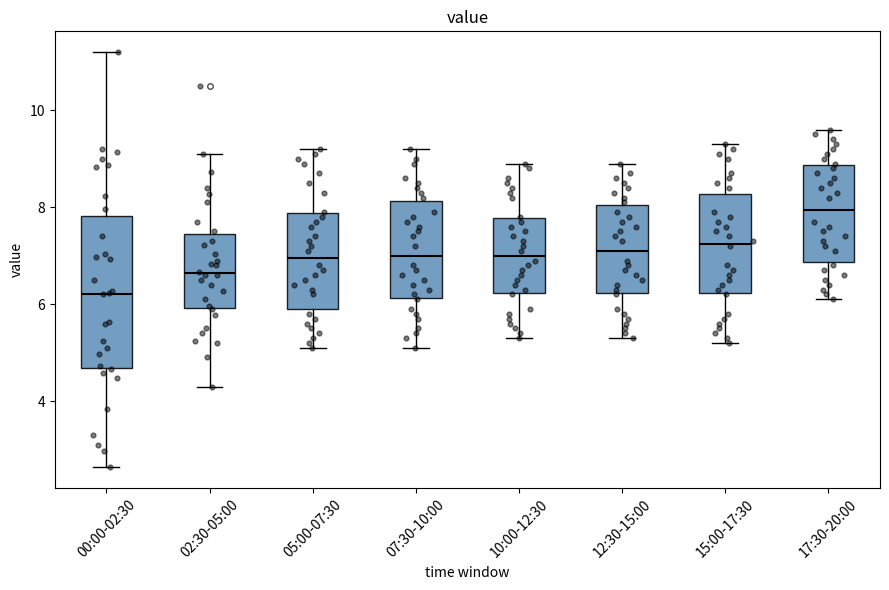

Which box's median line is the lowest?

00:00-02:30